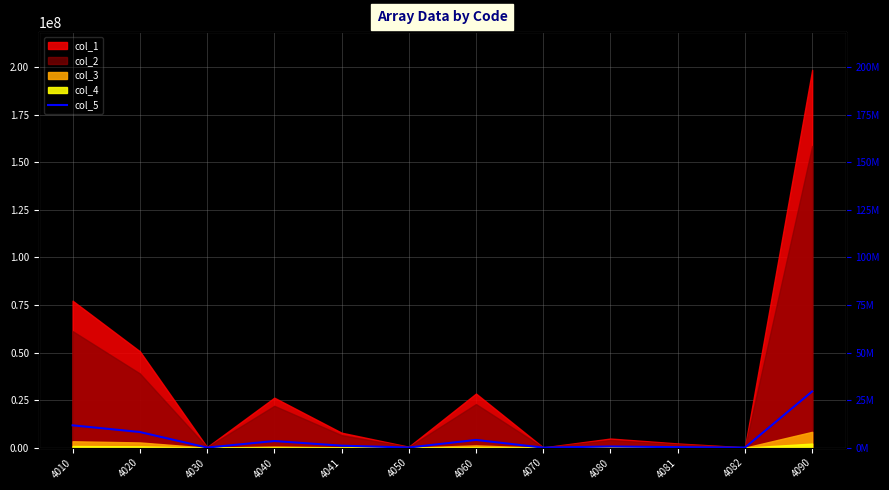

Which category has the lowest value across all series?

4070